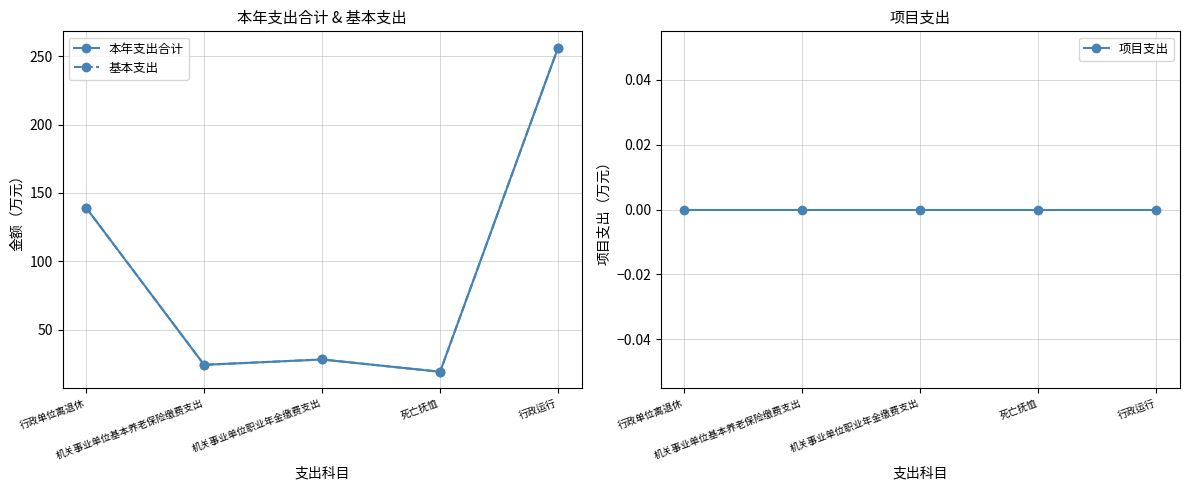

How many lines are shown in the chart?

3